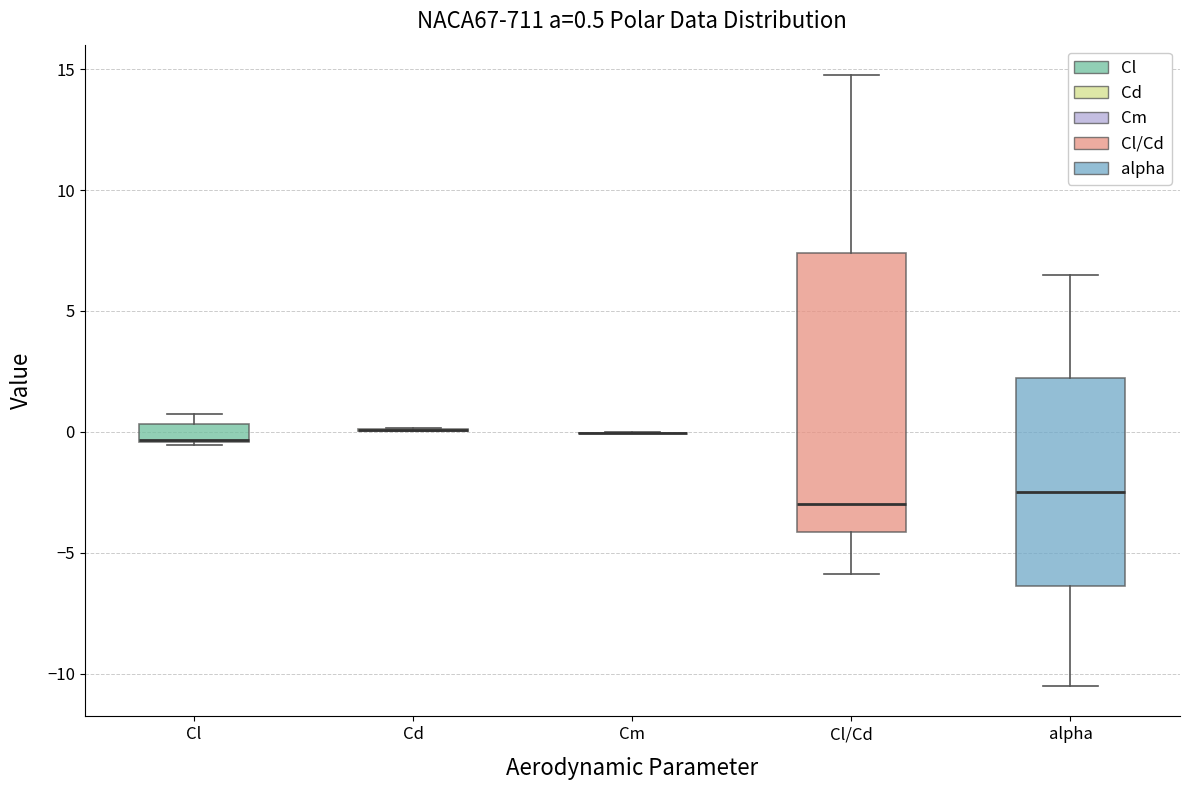

Which box is the tallest, from its lower edge to its upper edge?

Cl/Cd